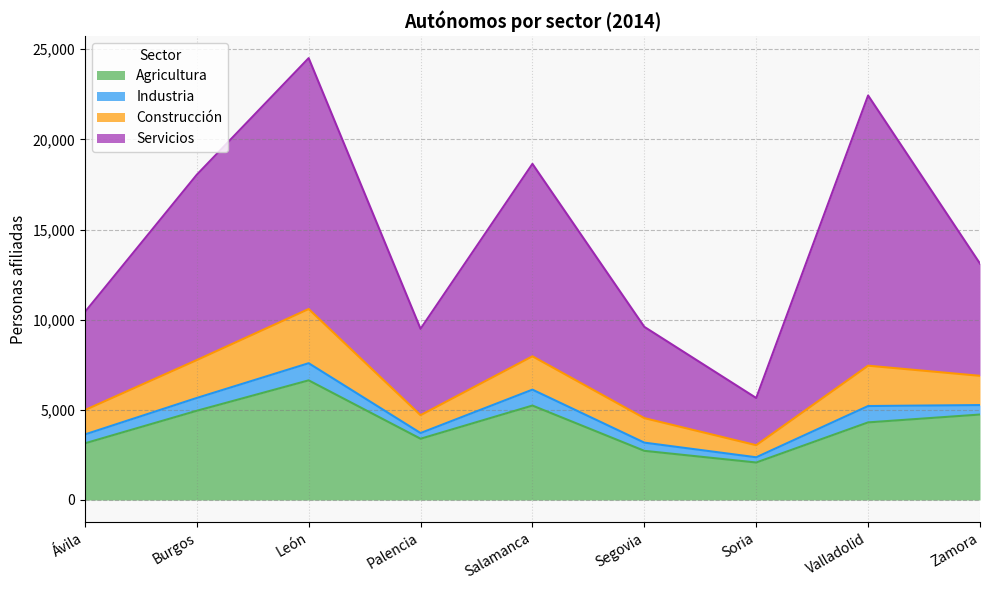

True or false: Agricultura and Servicios intersect in this chart.

False